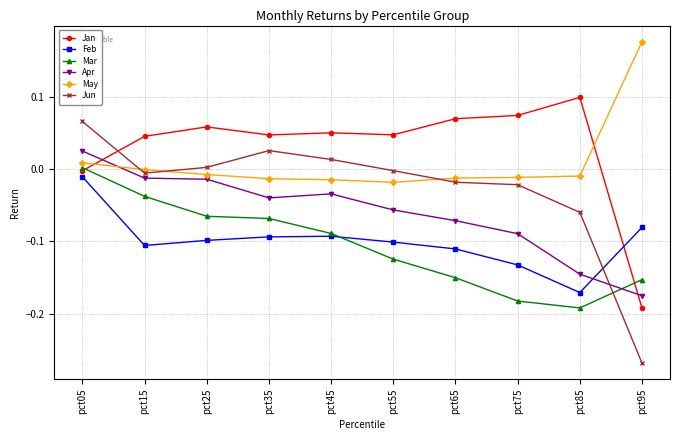

Between which two adjacent categories do Feb and Jan first intersect?

pct85 and pct95